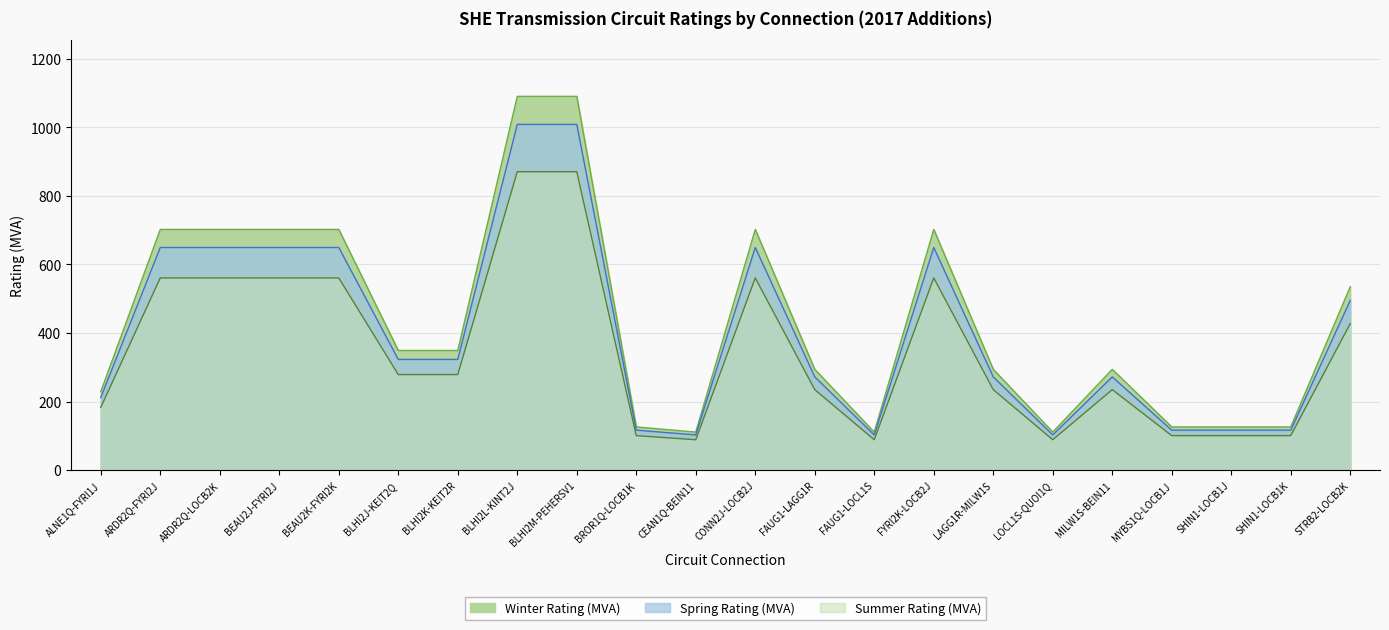

Is it true that Spring Rating (MVA) equals 272.0 at LAGG1R-MILW1S?

True